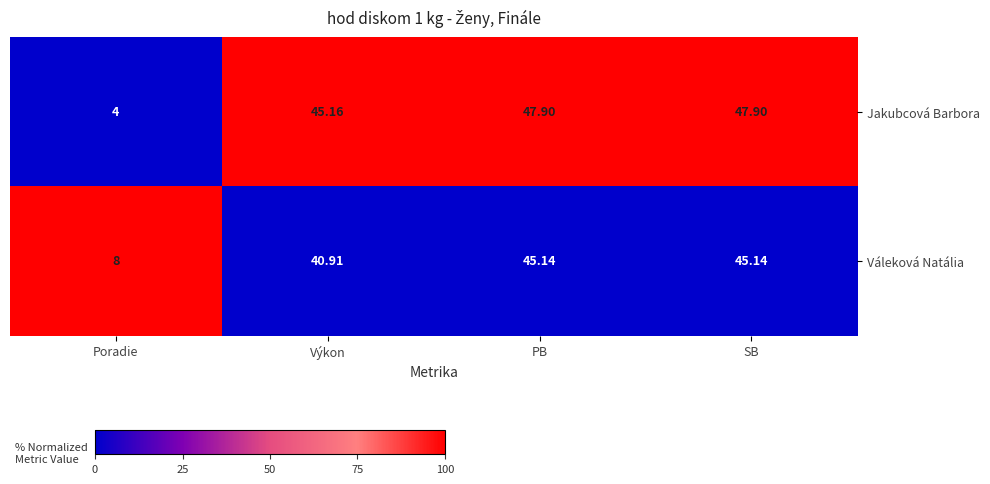

What is the total value across all series at SB?

93.0